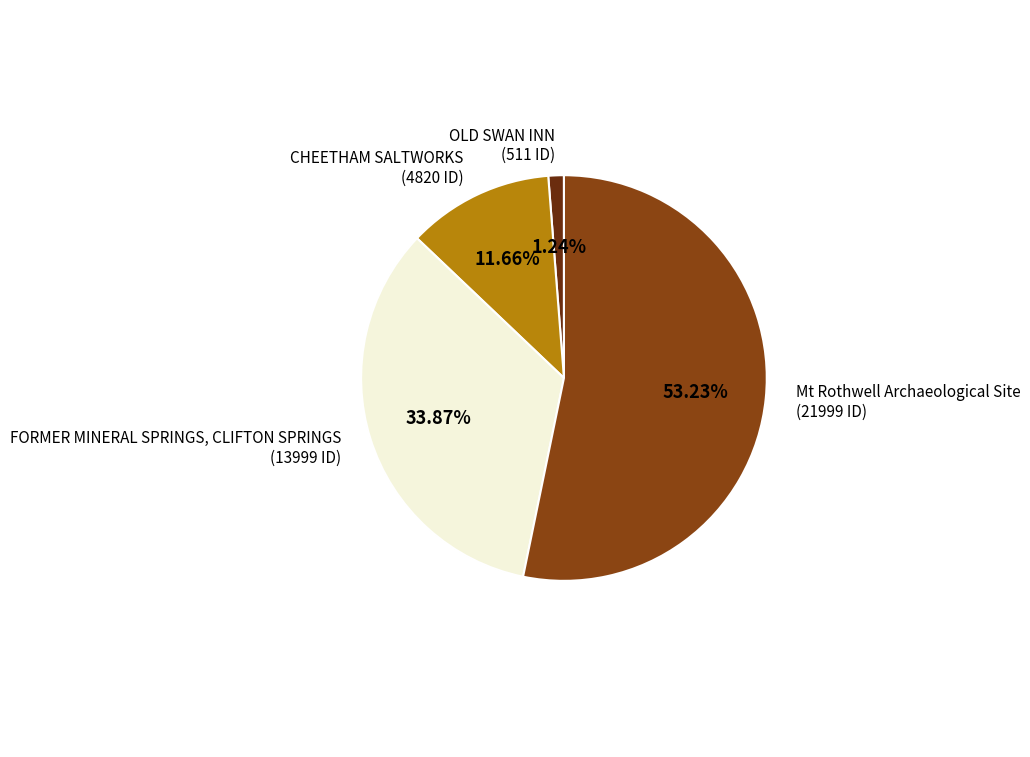

True or false: FORMER MINERAL SPRINGS, CLIFTON SPRINGS accounts for 34% of the total.

True